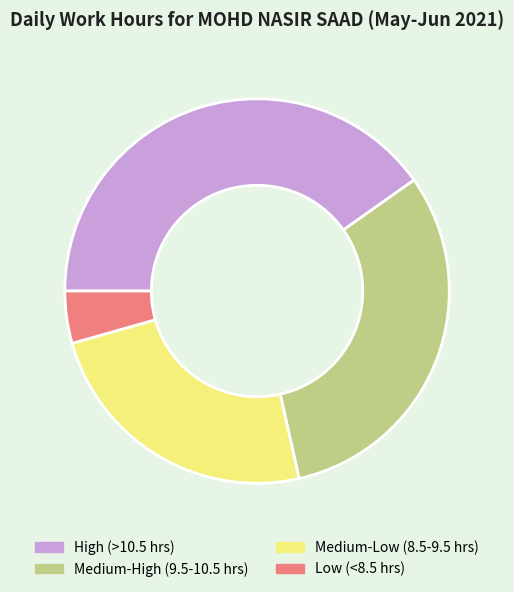

Which slice is the largest?

High (>10.5 hrs)